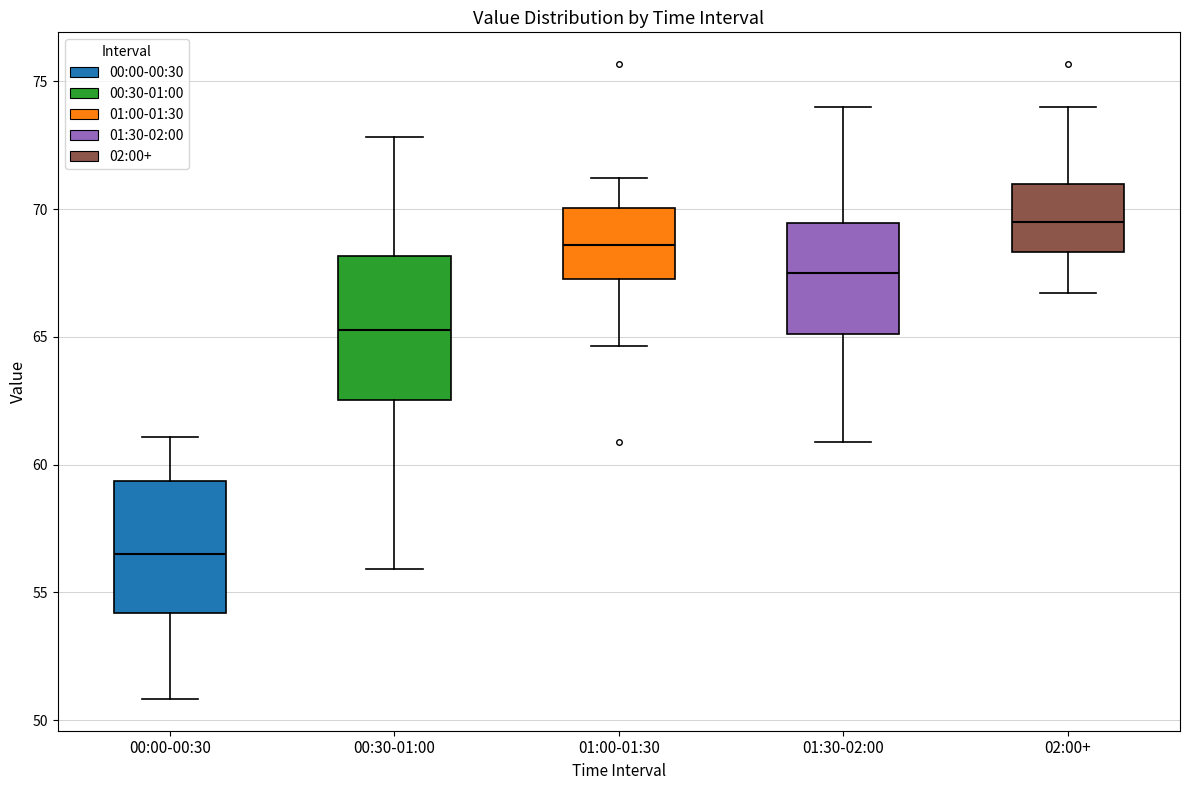

Reading left to right, read every box against the y-axis: the position of its median line, the range the box covers, and the ends of its whiskers. The values are not printed on the chart, so give them approximately, as read against the axis.

00:00-00:30: median 56.5, box 54.0 to 59.5, whiskers 51.0 to 61.0
00:30-01:00: median 65.5, box 62.5 to 68.0, whiskers 56.0 to 73.0
01:00-01:30: median 68.5, box 67.5 to 70.0, whiskers 64.5 to 71.0
01:30-02:00: median 67.5, box 65.0 to 69.5, whiskers 61.0 to 74.0
02:00+: median 69.5, box 68.5 to 71.0, whiskers 66.5 to 74.0